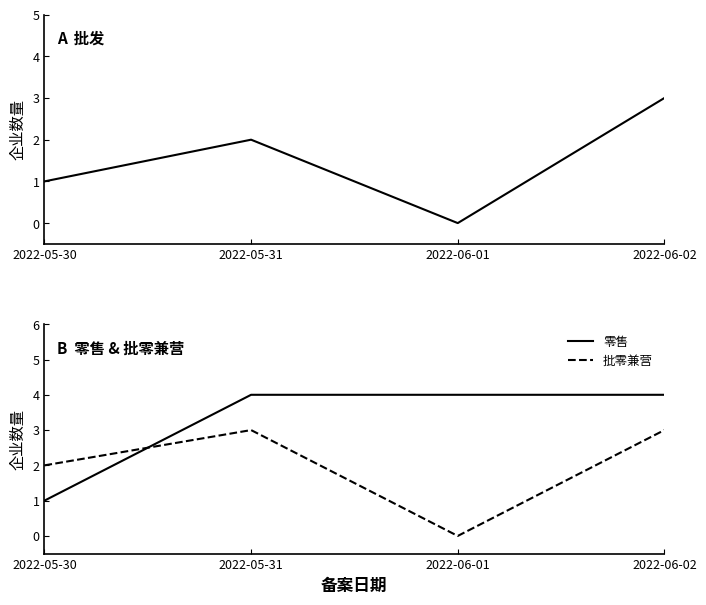

In 批零兼营, how many points are lower than both neighbors (excluding endpoints)?

1